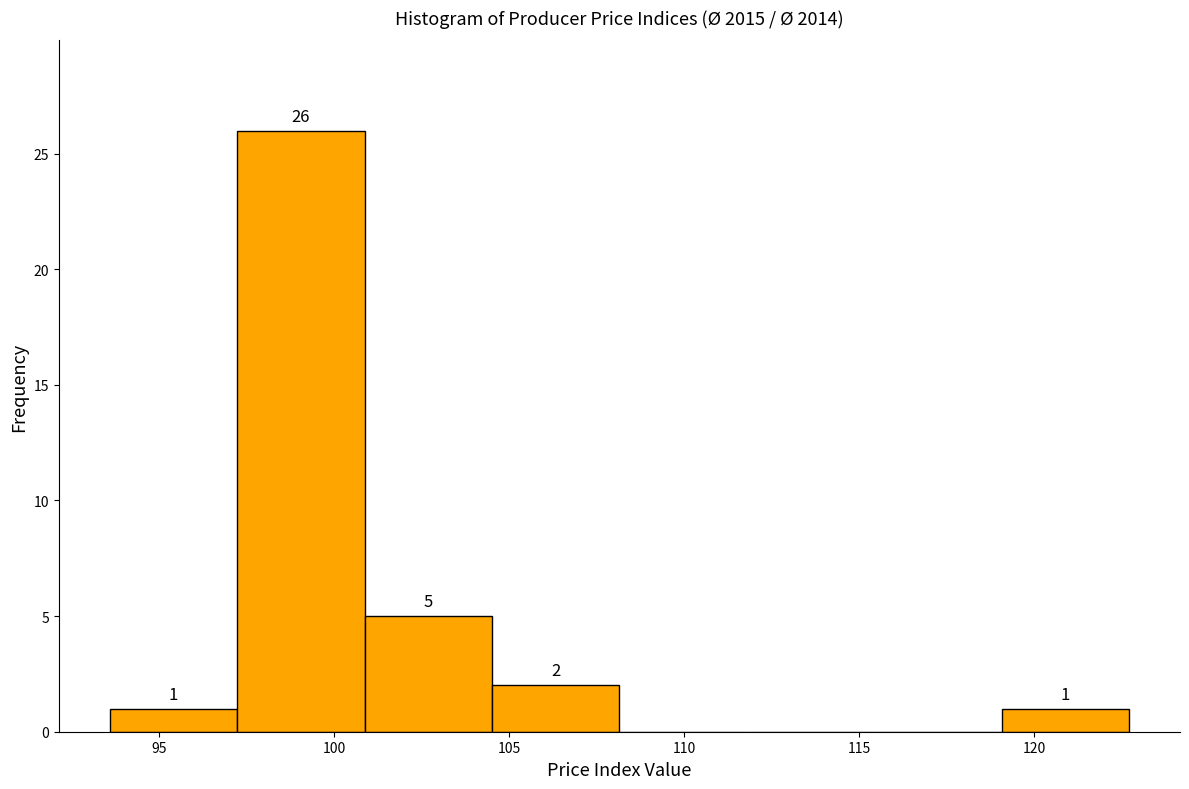

Which range on the x-axis has the tallest bar?

97.0 to 101.0